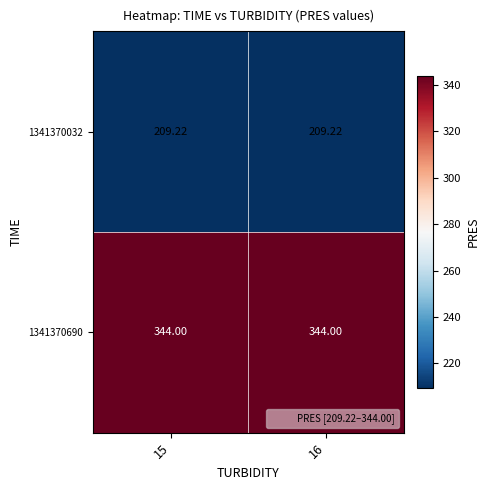

At how many categories does at least one series exceed 210?

2